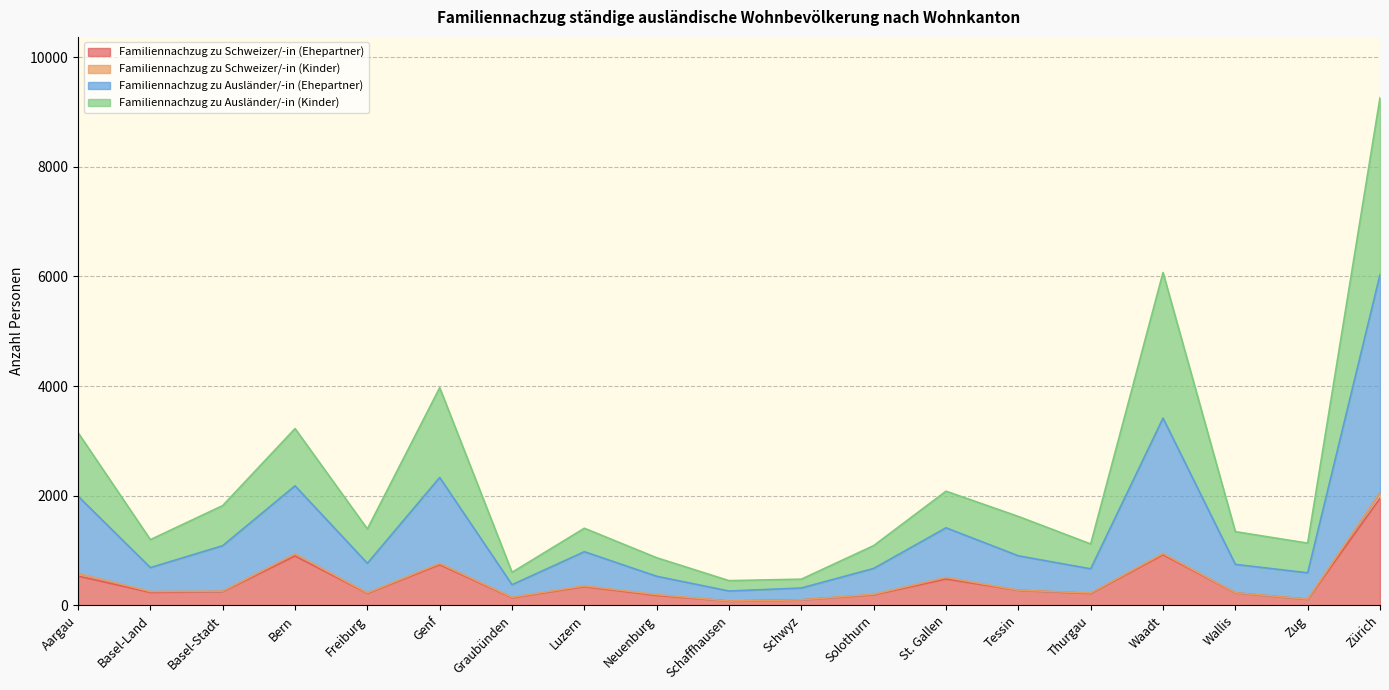

How many interior local valleys does the Familiennachzug zu Schweizer/-in (Ehepartner) series have?

6